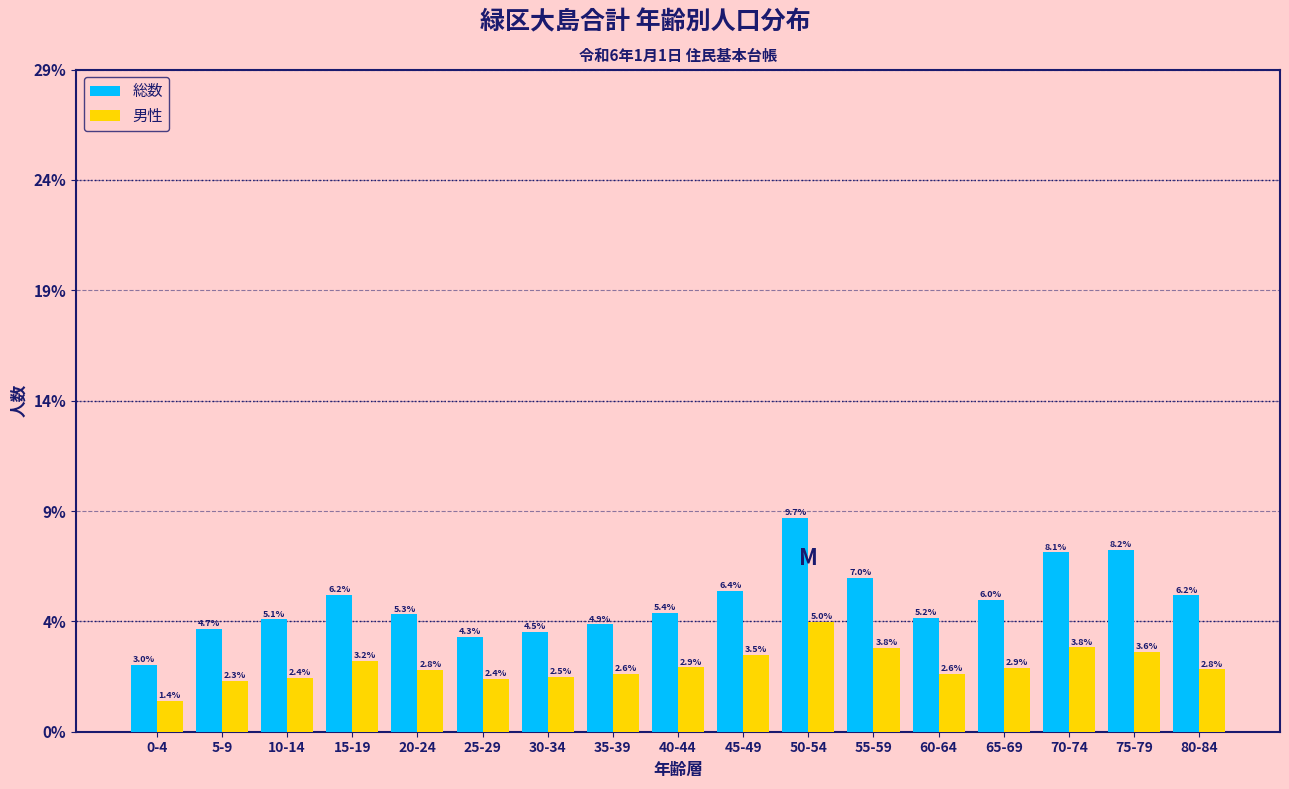

Does the chart contain stacked bars?

No